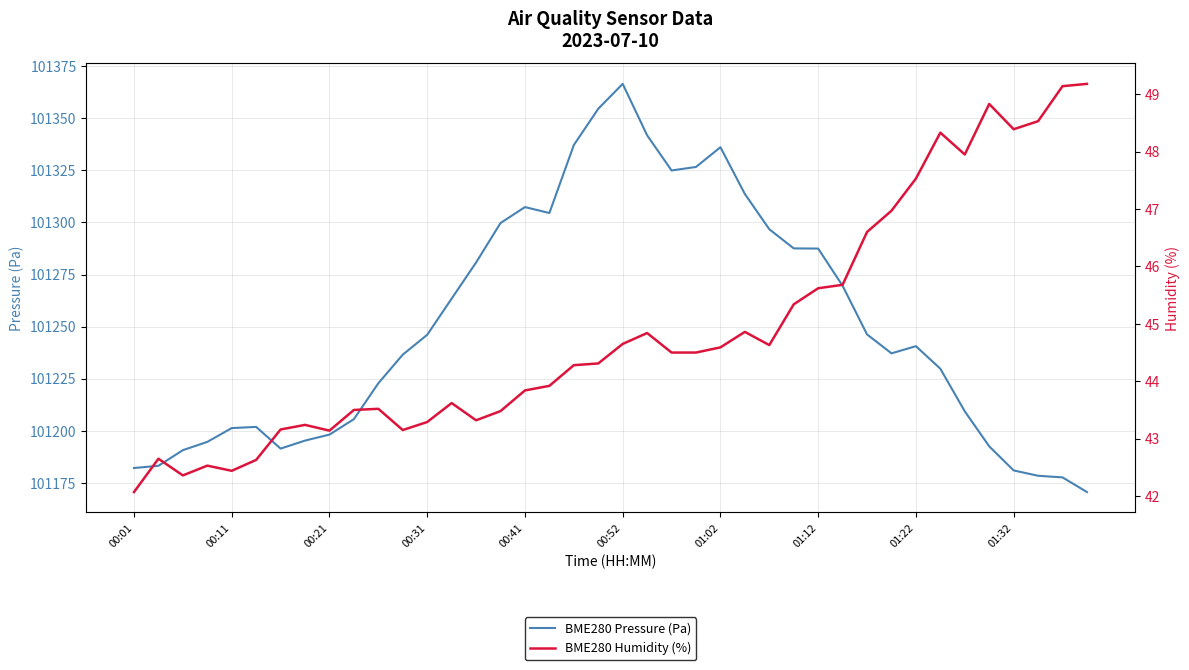

In BME280 Humidity (%), how many points are lower than both neighbors (excluding endpoints)?

8